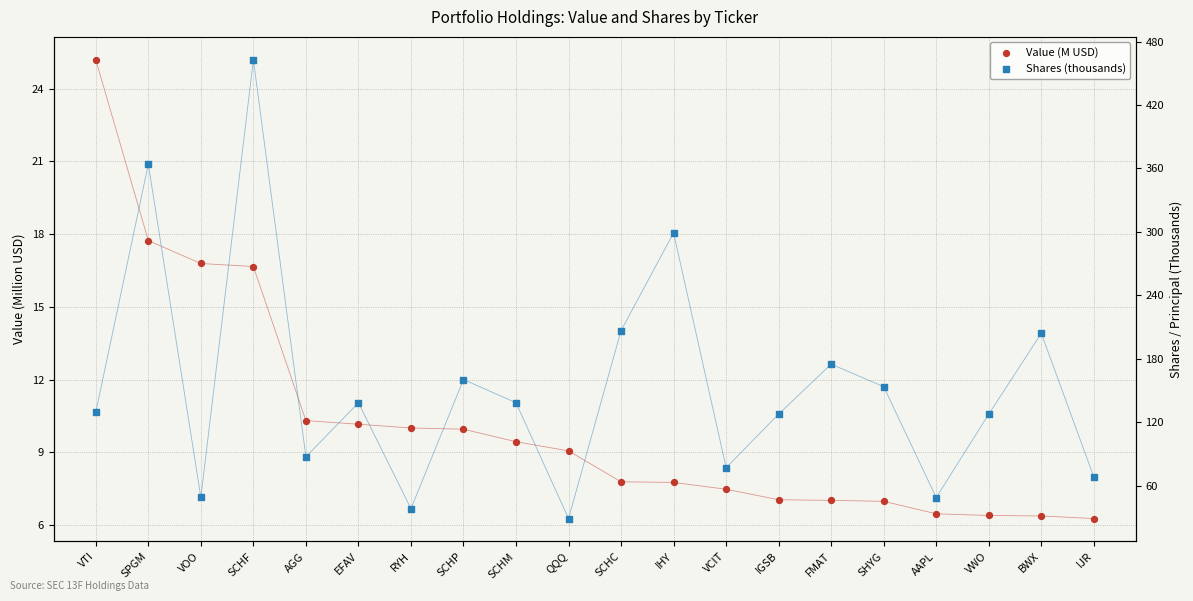

Which series has the largest total across all categories?

Shares (thousands)